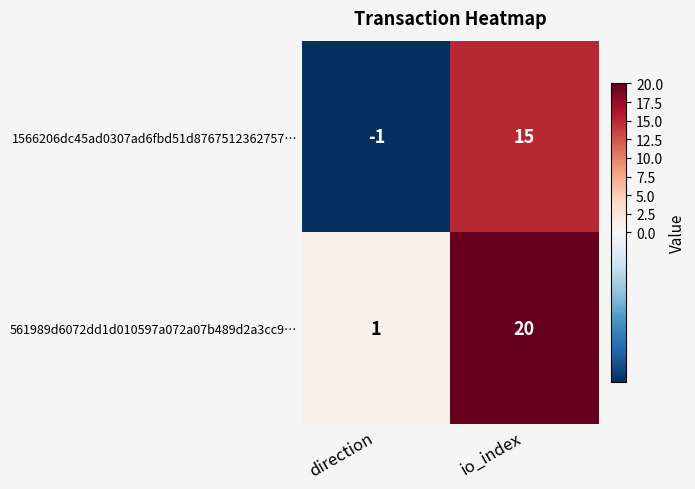

Which series has the largest total across all categories?

561989d6072dd1d010597a072a07b489d2a3cc9…